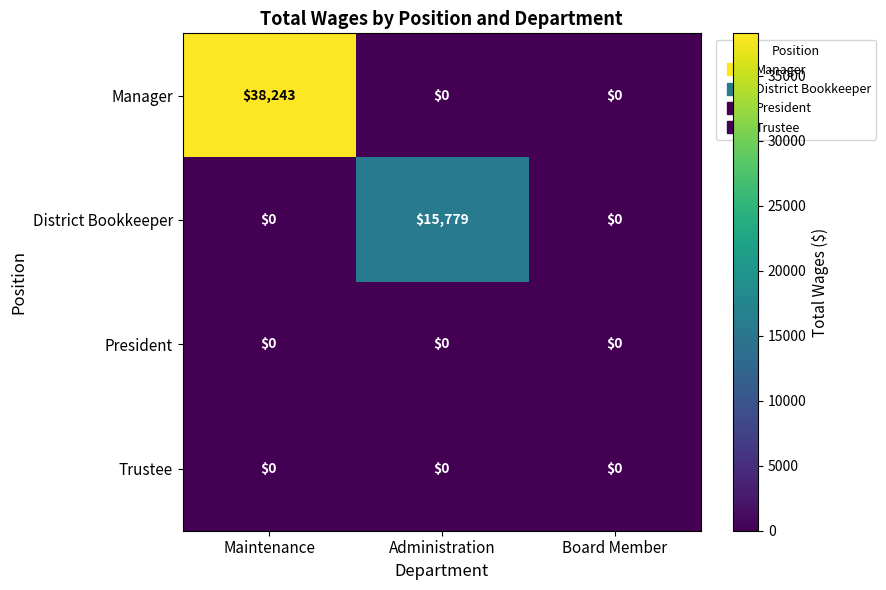

Which series changed the most between Maintenance and Board Member?

Manager